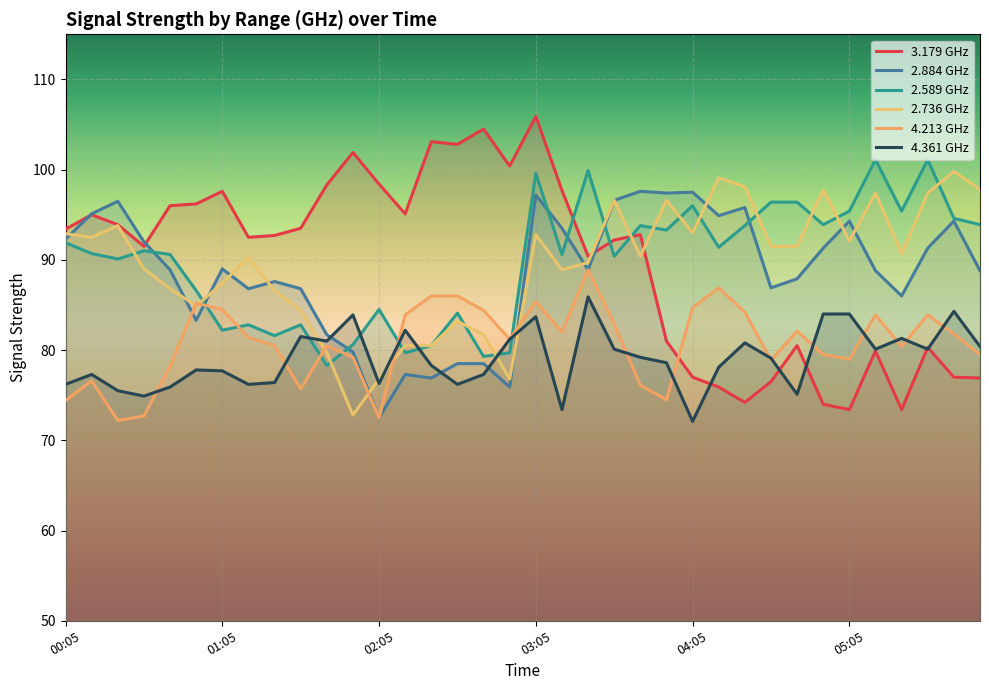

What is the label of the 9th point from the left?

01:25